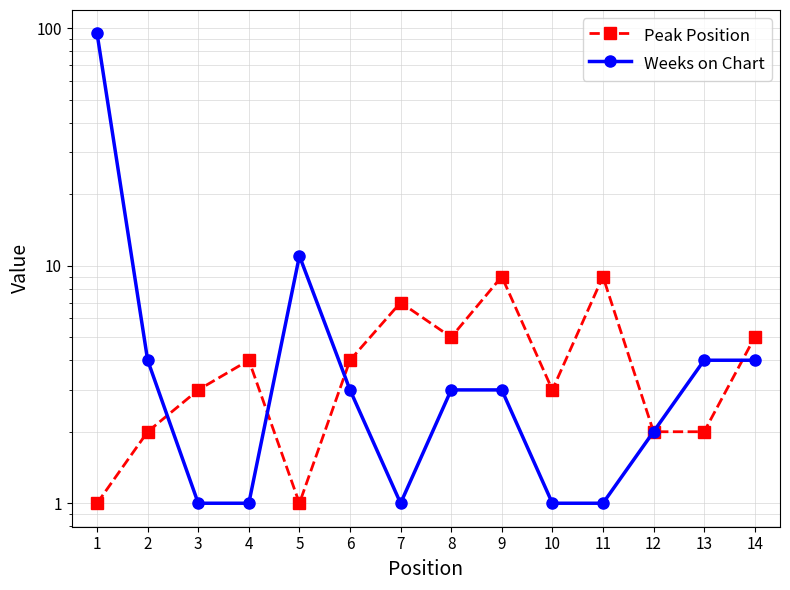

What is the difference between the maximum and minimum values in the Peak Position series?

8